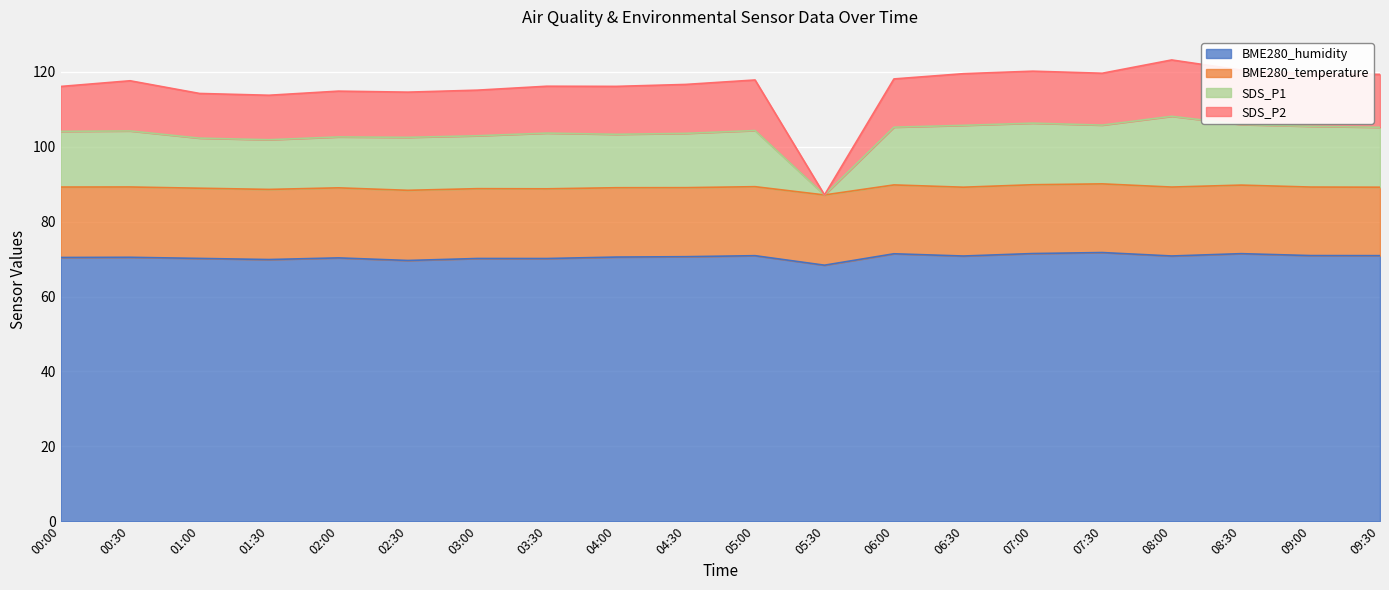

What is the total value across all series at 09:30?

119.3